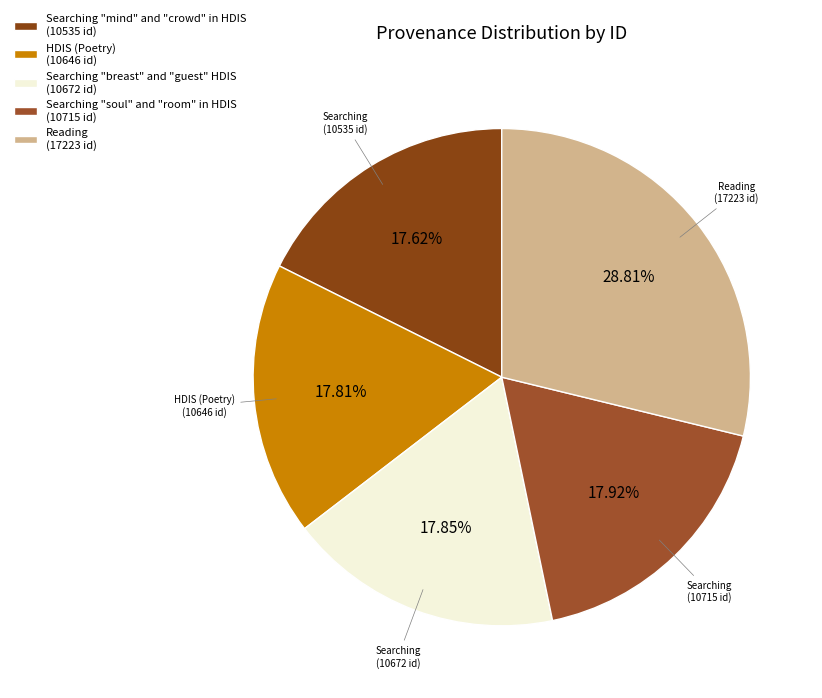

What percentage is the Searching "soul" and "room" in HDIS slice, to the nearest percent?

18%